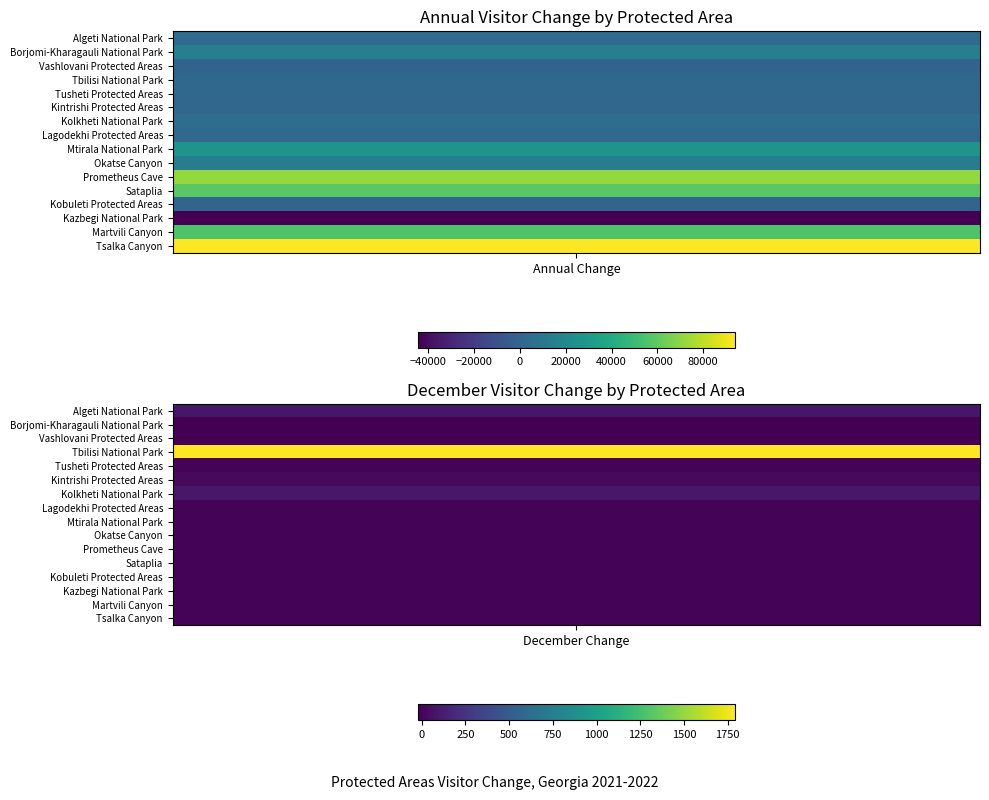

What is the spread (max minus min) of values at 1?

1811